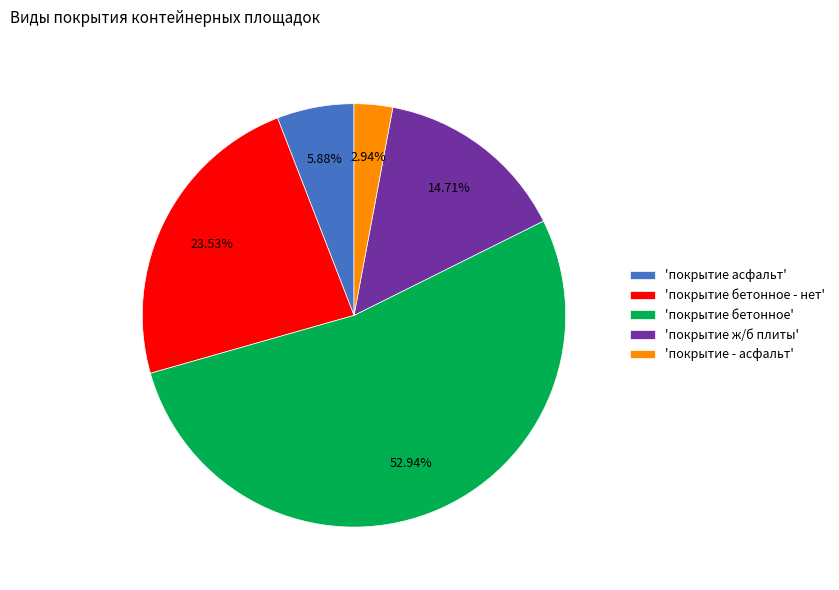

Is there any slice that represents more than half of the pie?

Yes